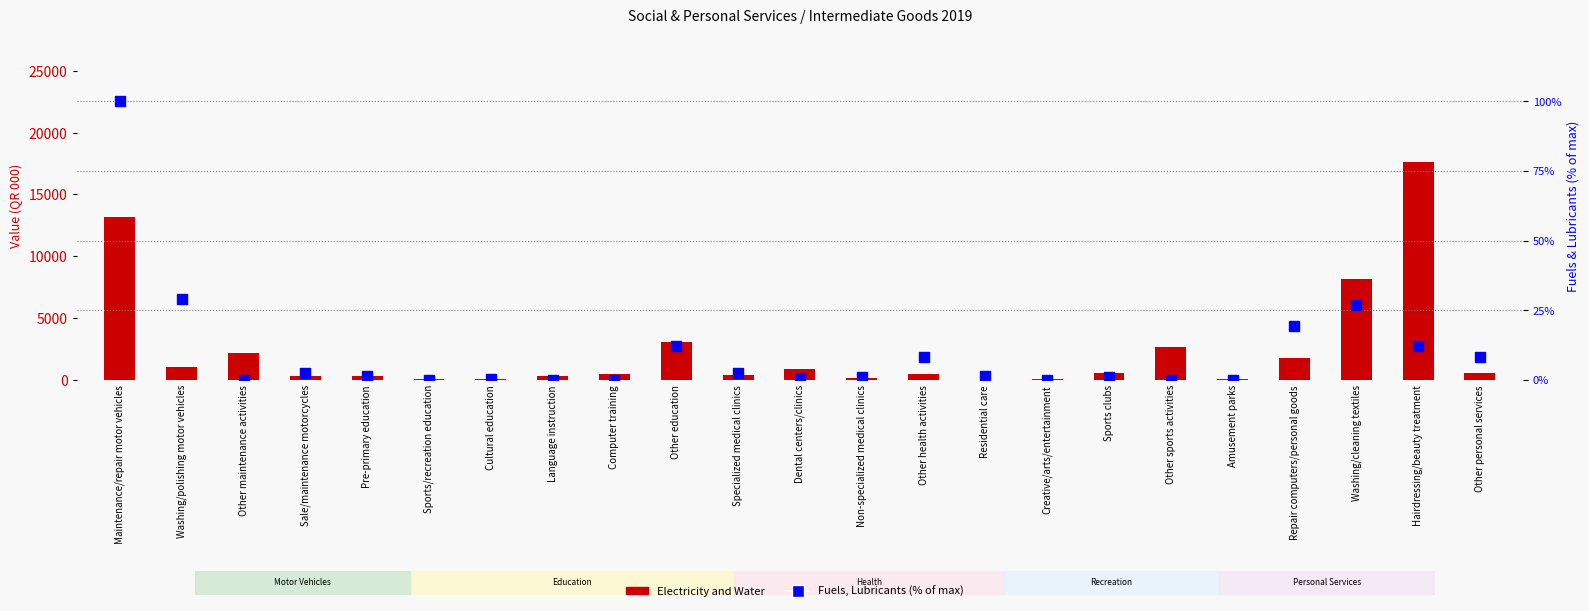

Which series reaches the maximum Y coordinate?

Electricity and Water